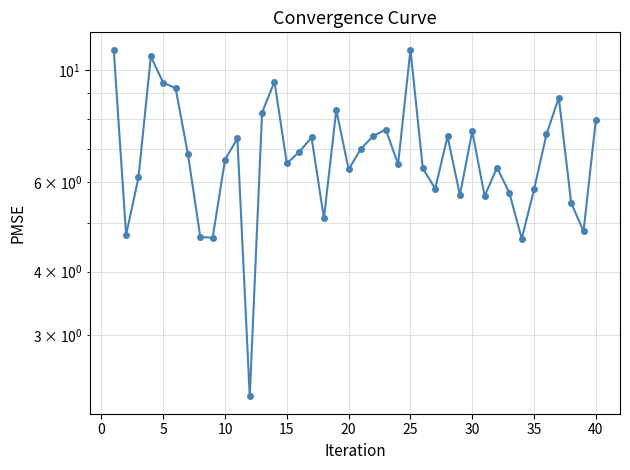

Count the number of data series in this chart.

1